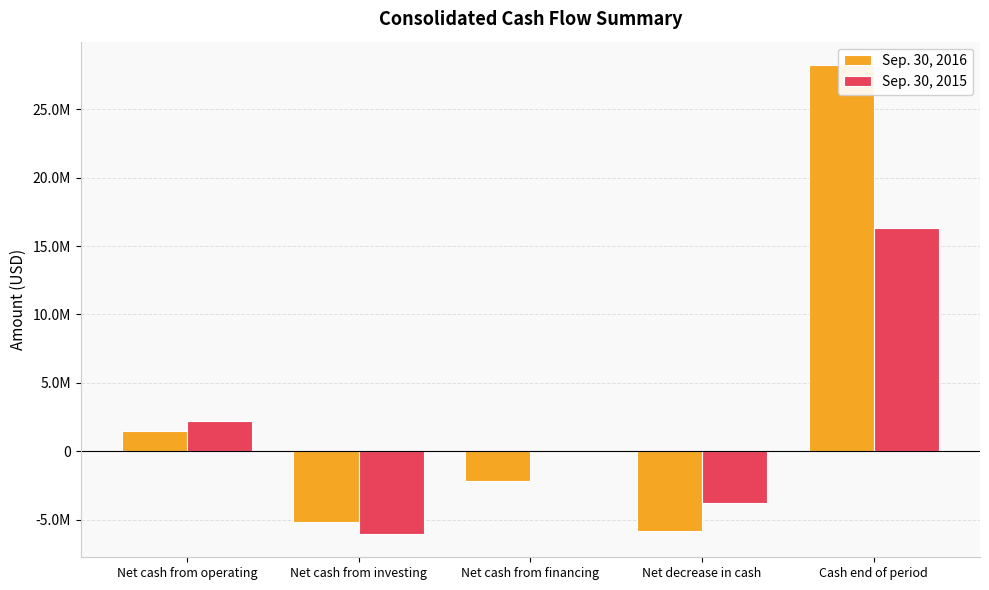

What is the label of the 1st bar from the left?

Net cash from operating